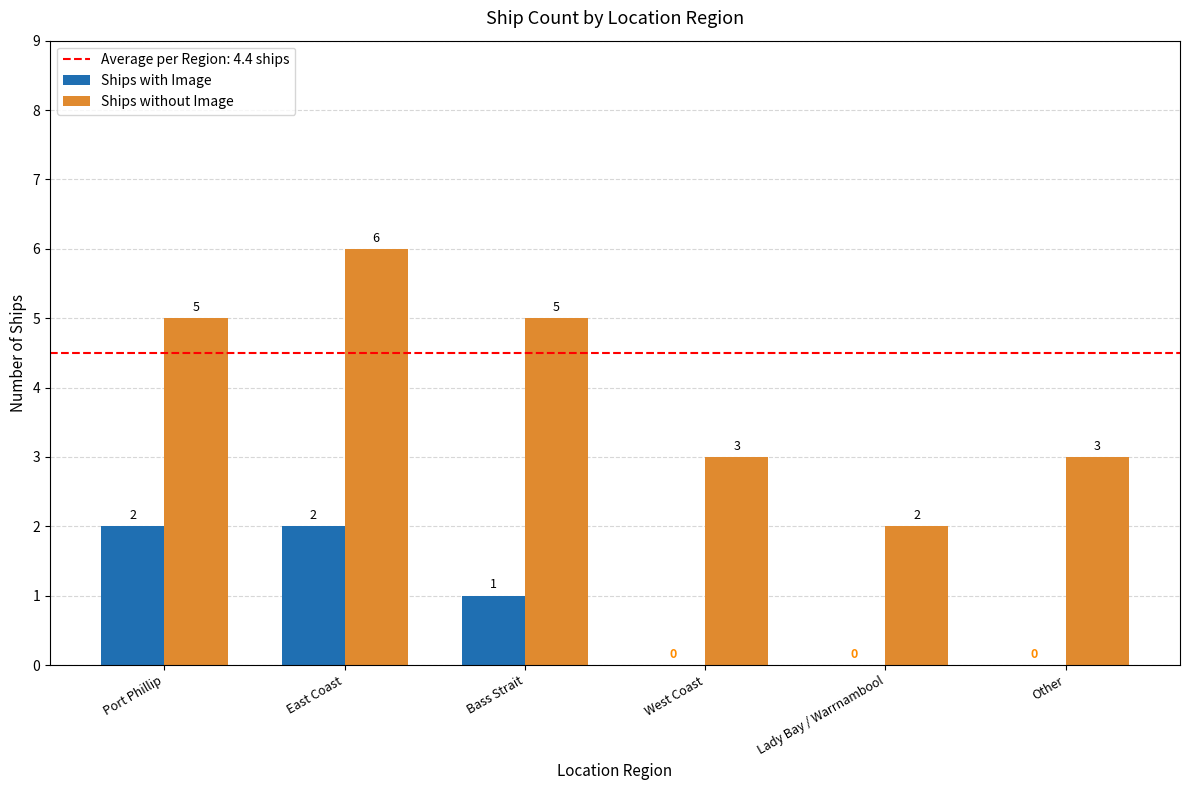

Reading left to right, transcribe all the data shown in this chart.

Ships with Image: Port Phillip=2	East Coast=2	Bass Strait=1	West Coast=0	Lady Bay / Warrnambool=0	Other=0
Ships without Image: Port Phillip=5	East Coast=6	Bass Strait=5	West Coast=3	Lady Bay / Warrnambool=2	Other=3